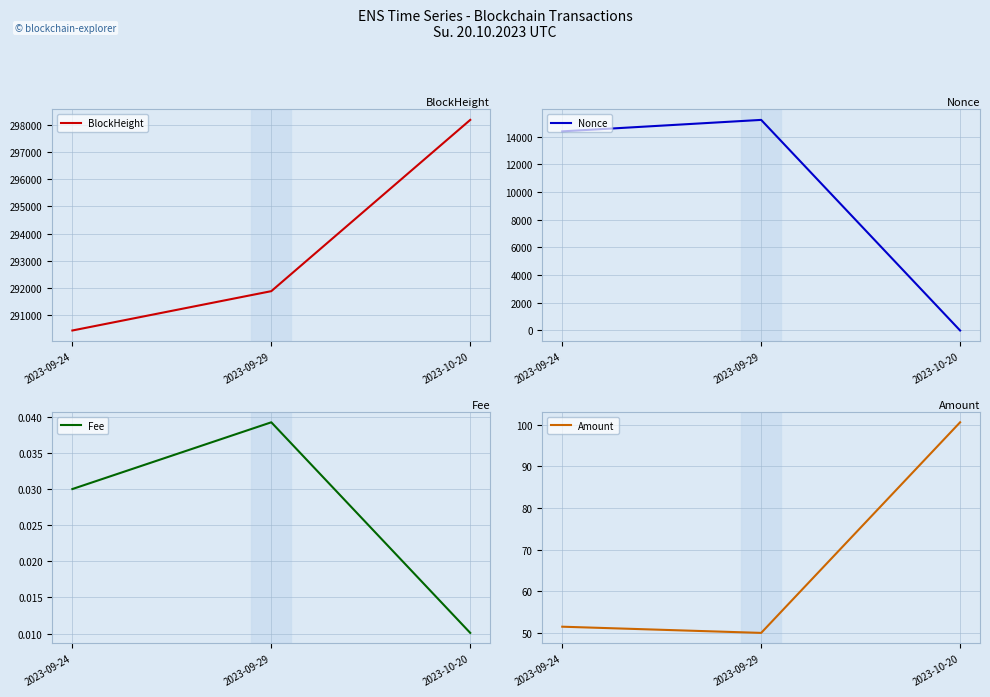

Is the value of Nonce at 2023-09-29 greater than the value of BlockHeight at 2023-09-24?

No